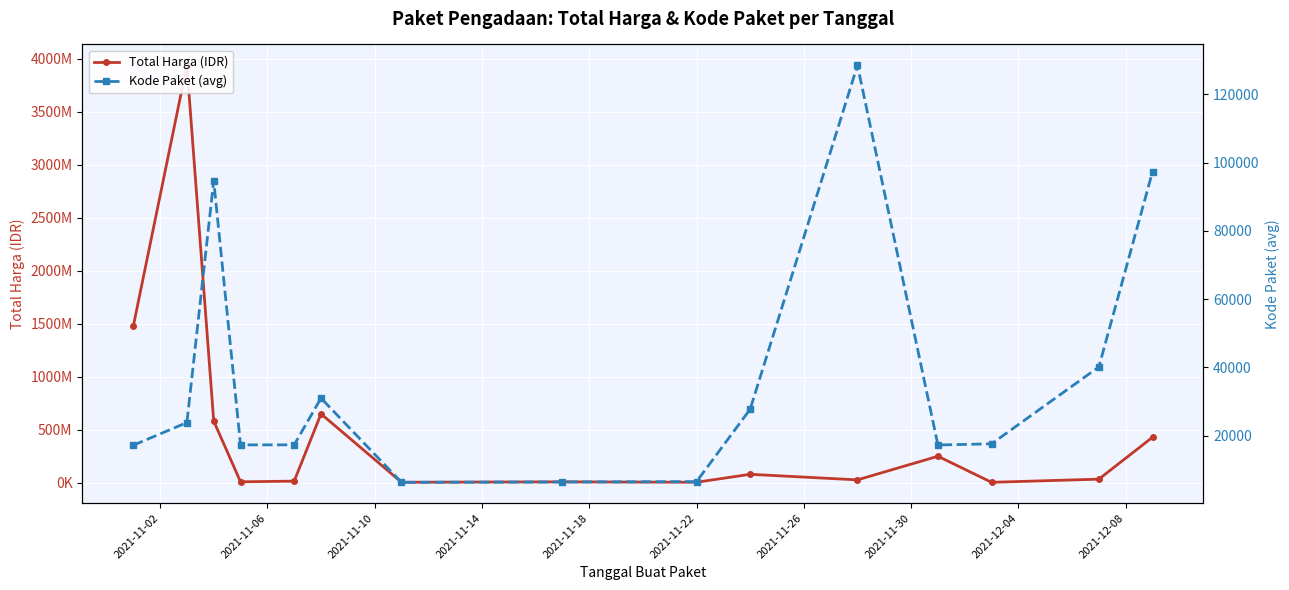

Reading right to left, extract all data points from this chart.

Total Harga (IDR): 429556800.0	34292000.0	4350000.0	250350000.0	27412000.0	79966100.0	5129000.0	8742500.0	5119200.0	650428410.0	15513960.0	9180000.0	582676000.0	3940183175.0	1475597940.0
Kode Paket (avg): 97321.0	40112.0	17580.0	17238.0	128516.0	27723.3	6503.0	6397.0	6298.7	30972.0	17283.0	17272.0	94691.0	23806.4	17166.0